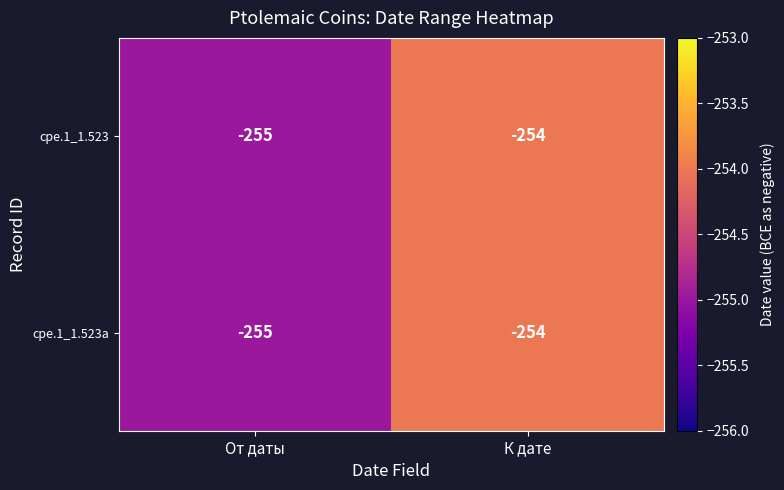

What is the lowest value of the cpe.1_1.523a series?

-255